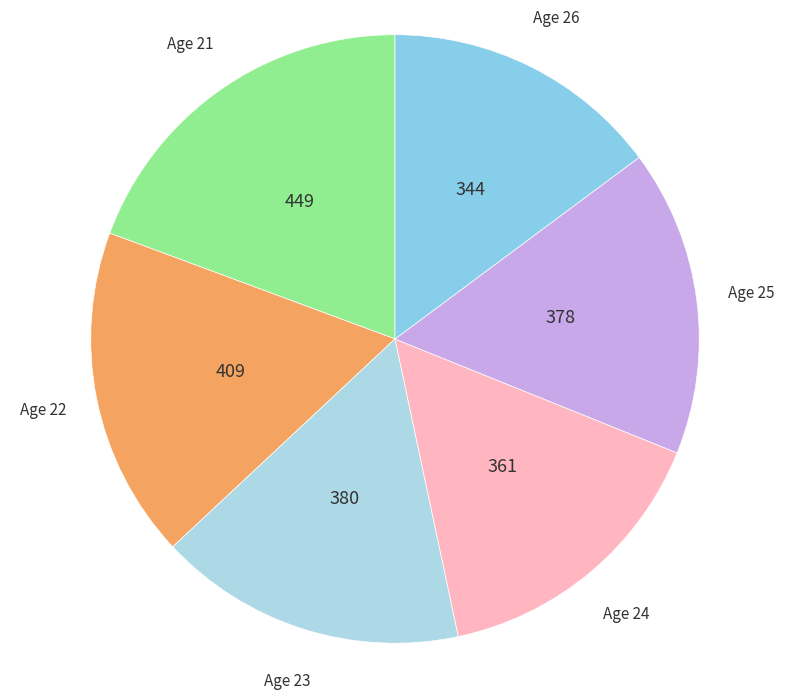

Does Age 22 account for over 50% of the chart?

No